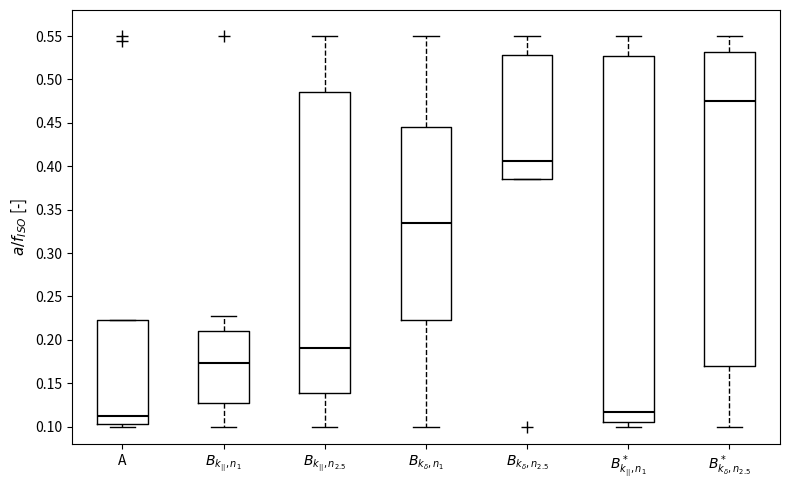

Which box is the tallest, from its lower edge to its upper edge?

$B^*_{k_{||},n_1}$